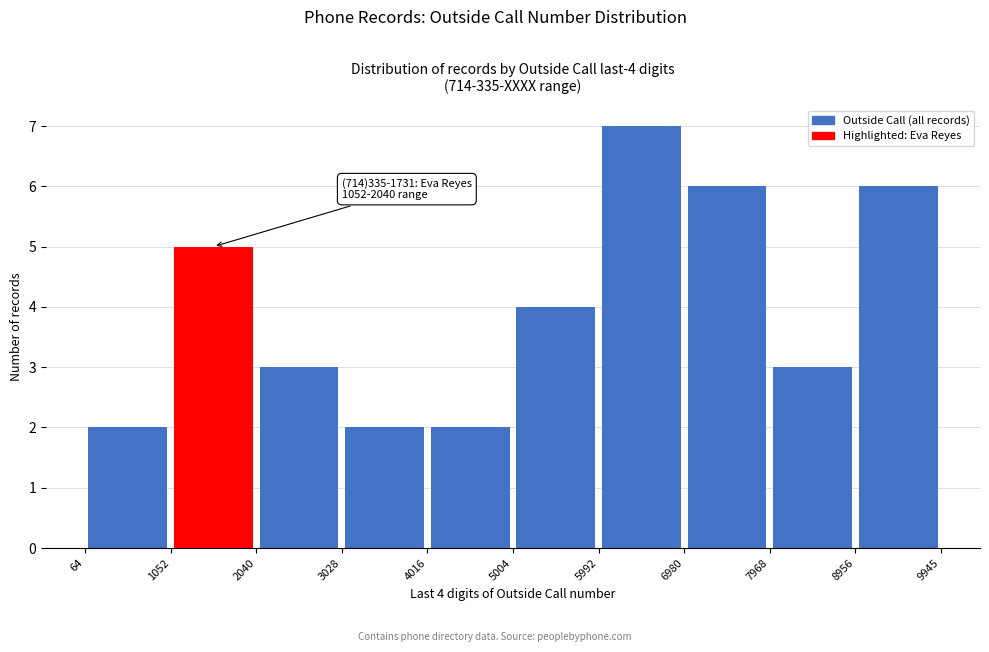

Which range on the x-axis has the tallest bar?

5992 to 6980